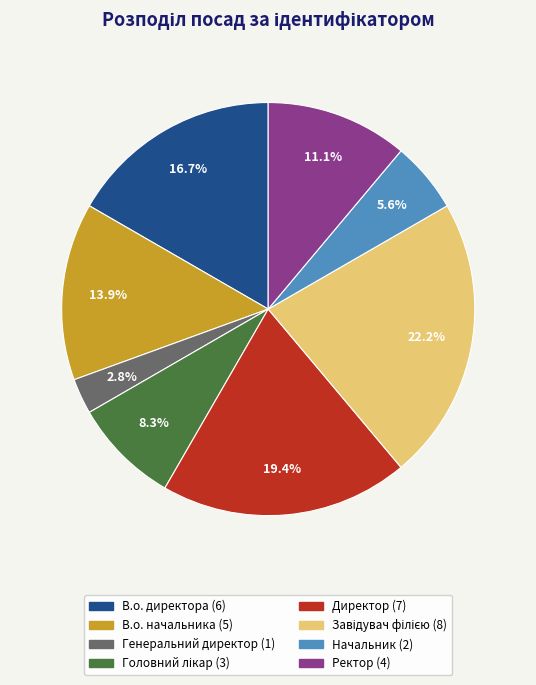

What percentage is NOT represented by Генеральний директор?

97.2%